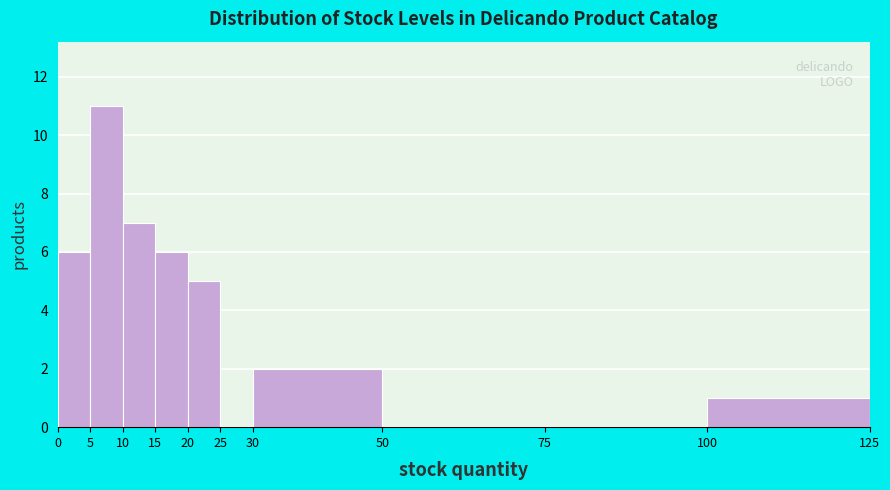

How tall is the bar that spans 15 to 20 on the x-axis? The values are not printed on the chart, so give them approximately, as read against the axis.

6